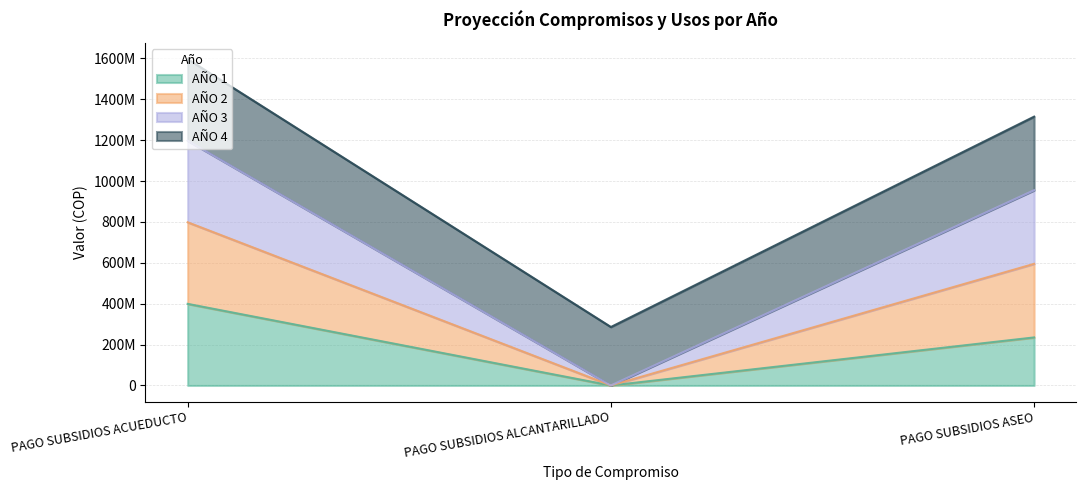

How many data points does each series have?

3